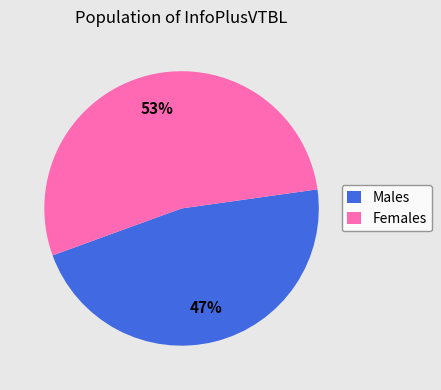

Count the number of slices in the pie.

2